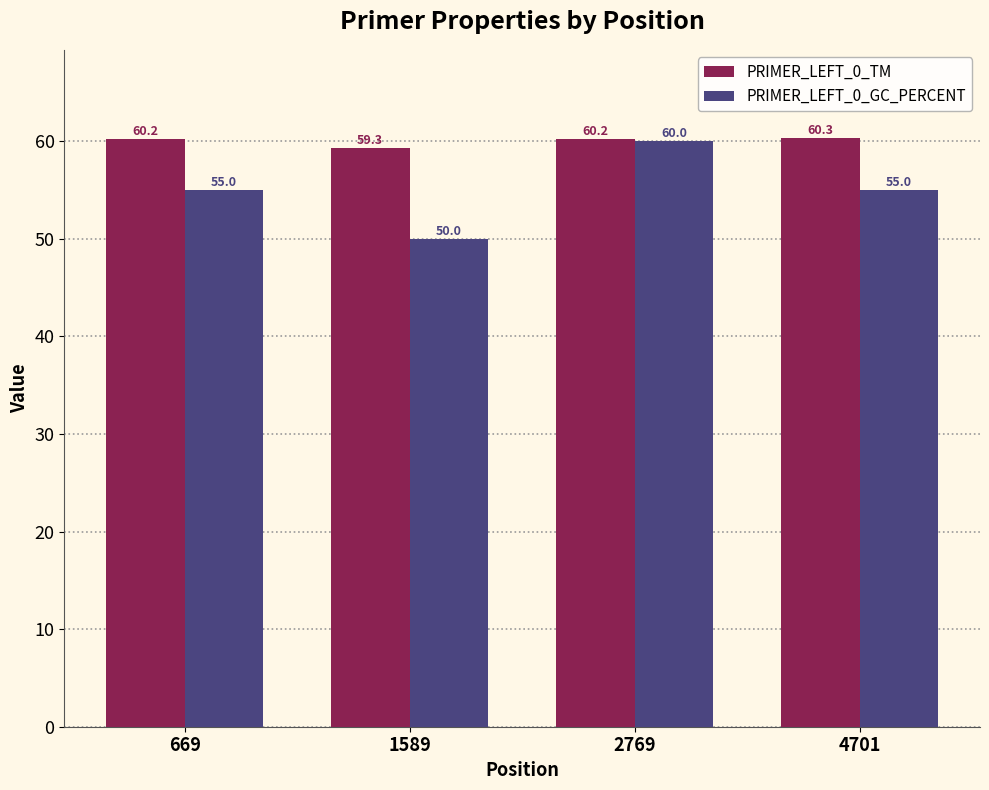

Rank the series by their maximum value, from lowest to highest.

PRIMER_LEFT_0_GC_PERCENT, PRIMER_LEFT_0_TM